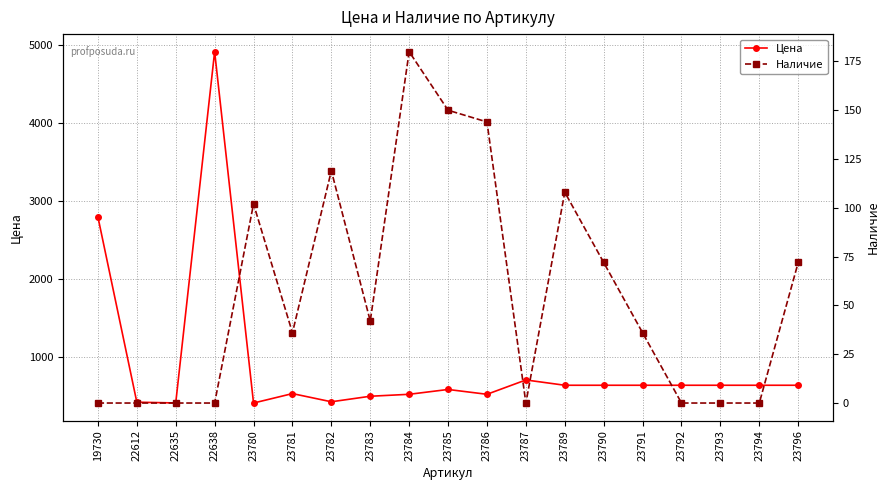

Which series has the largest range (max minus min)?

Цена